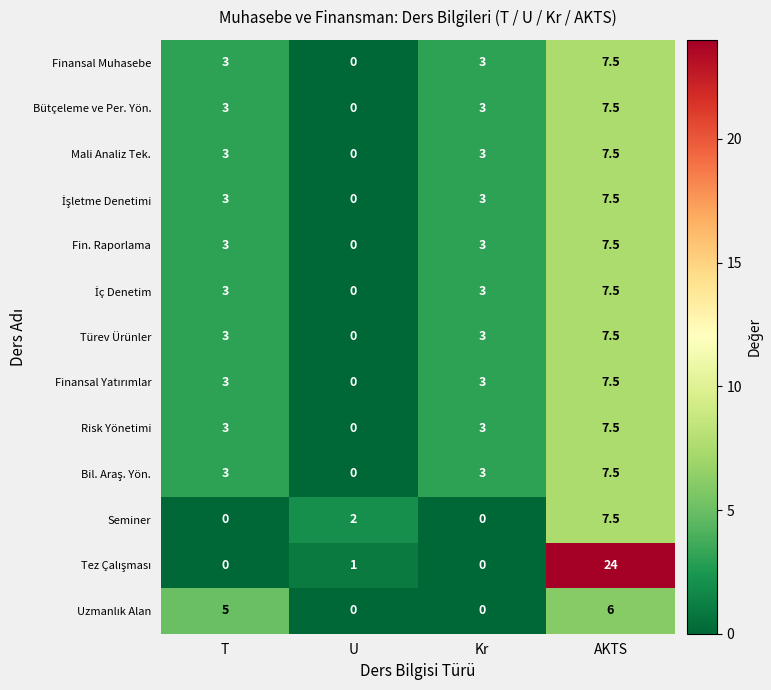

What is the total value across all series at Kr?

30.0